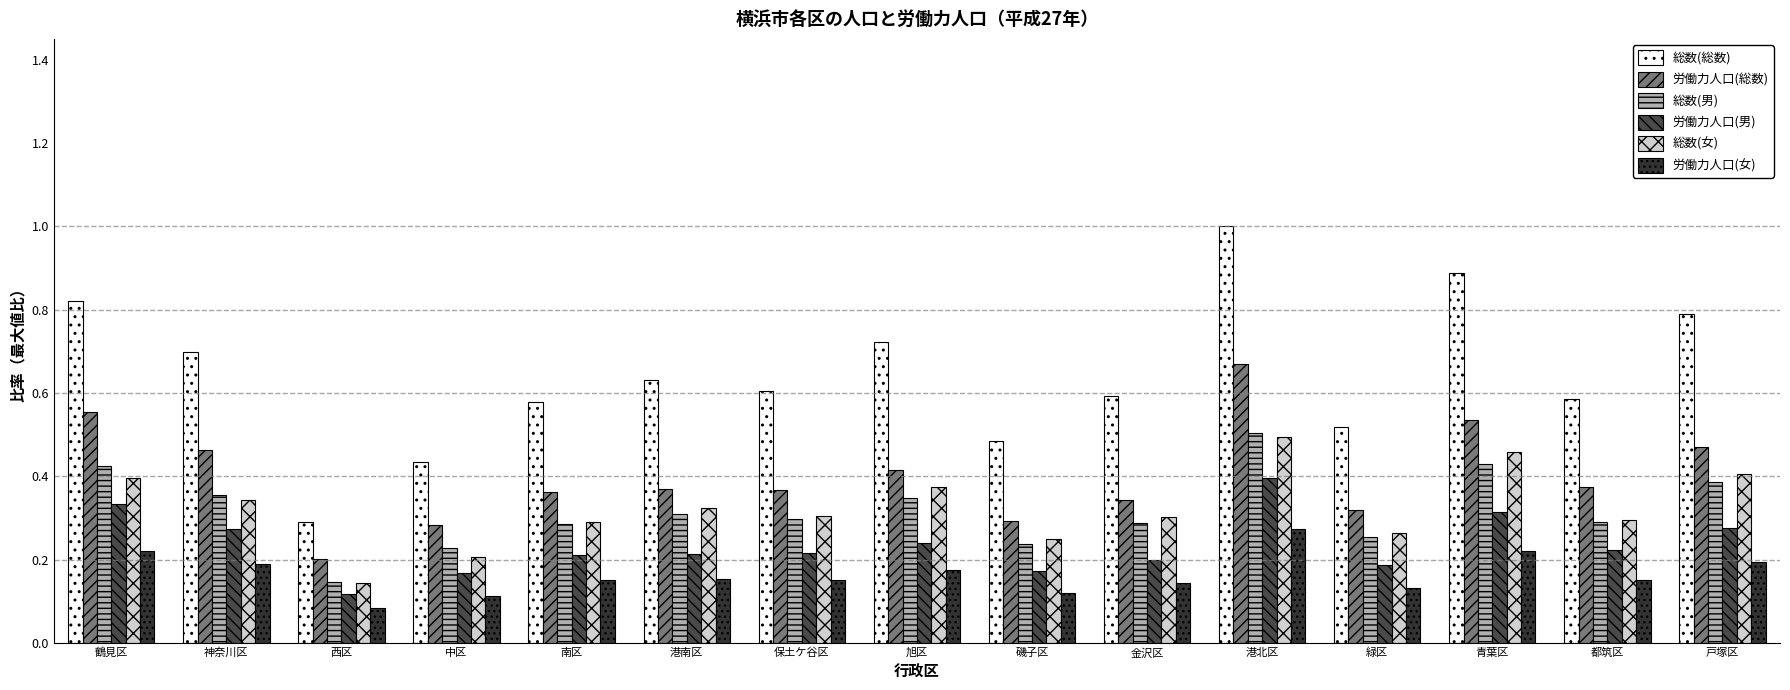

The value of 総数(男) at 南区 is 0.4. True or false?

False